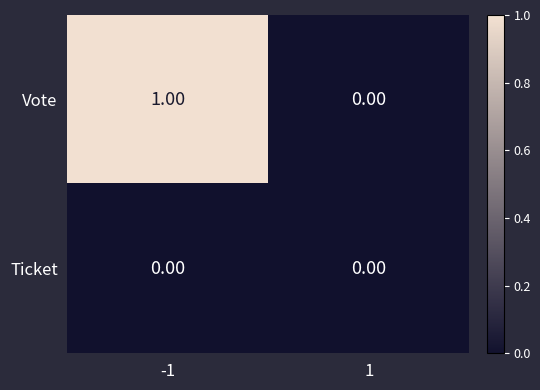

Which series has the largest total across all categories?

Vote